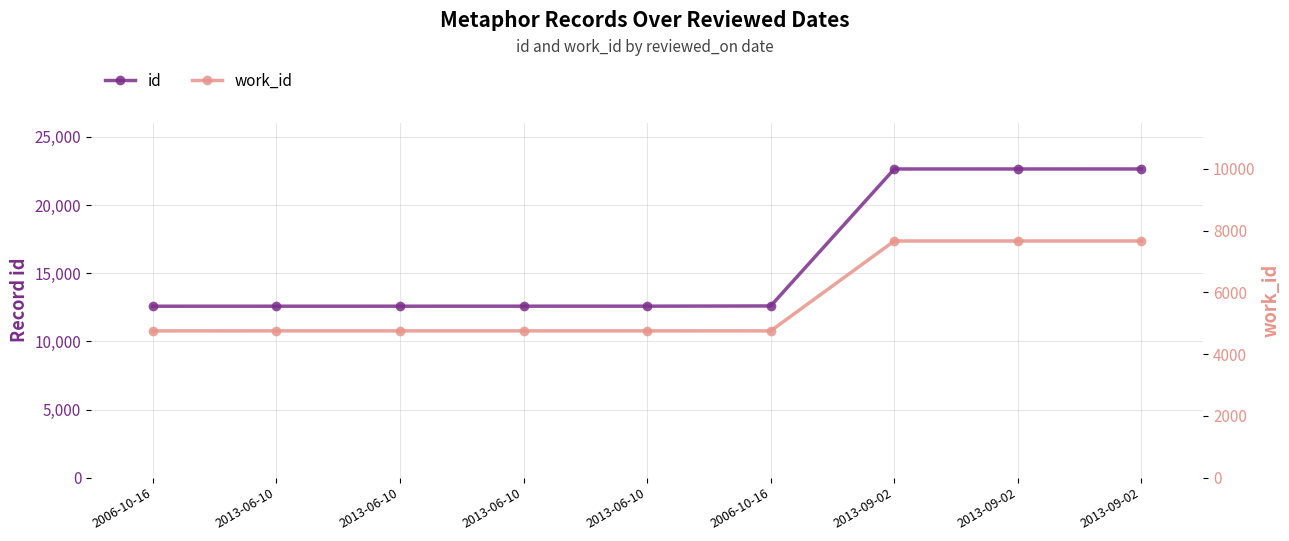

The value of work_id at 2006-10-16 is 4753. True or false?

True